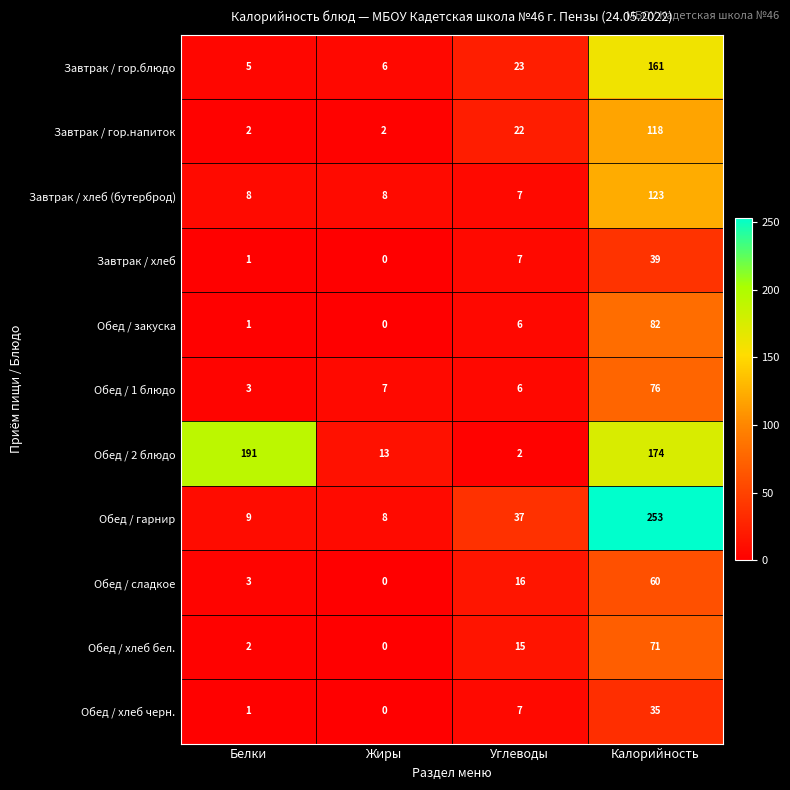

Read the Обед / хлеб черн. value at Калорийность, to the nearest 5.

35